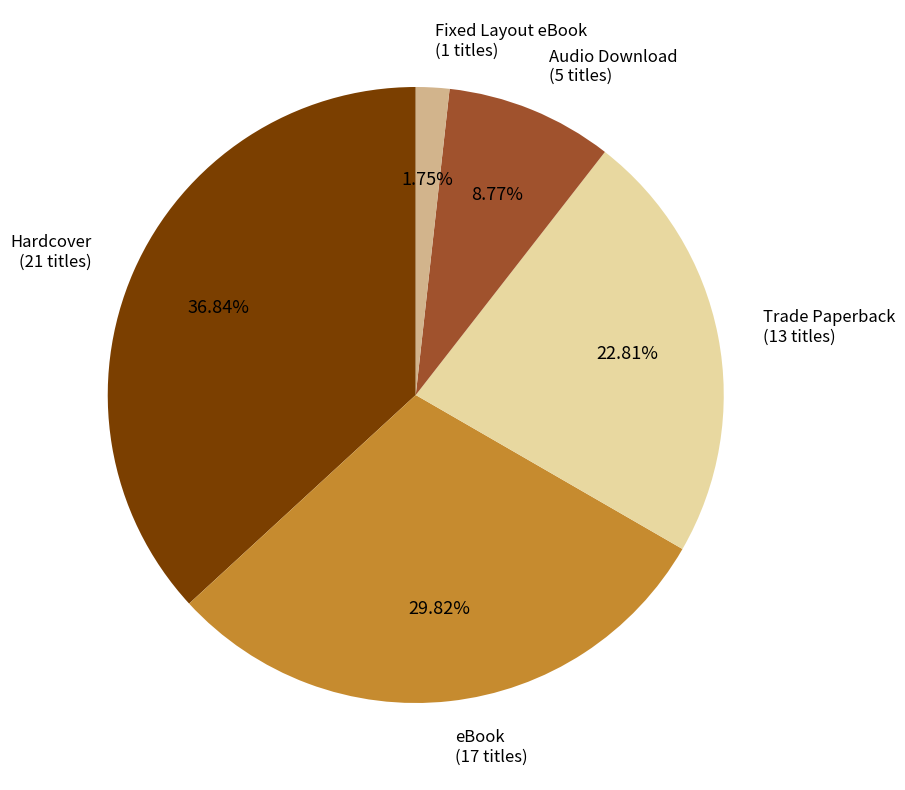

Which category has the biggest portion of the pie?

Hardcover